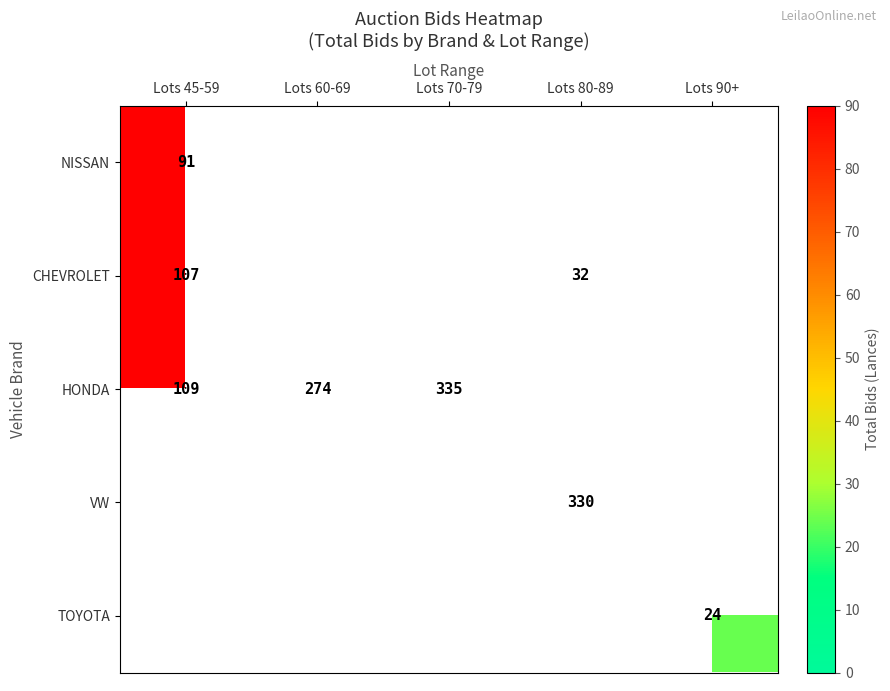

Is the value of HONDA at Lots 60-69 greater than the value of VW at Lots 80-89?

No